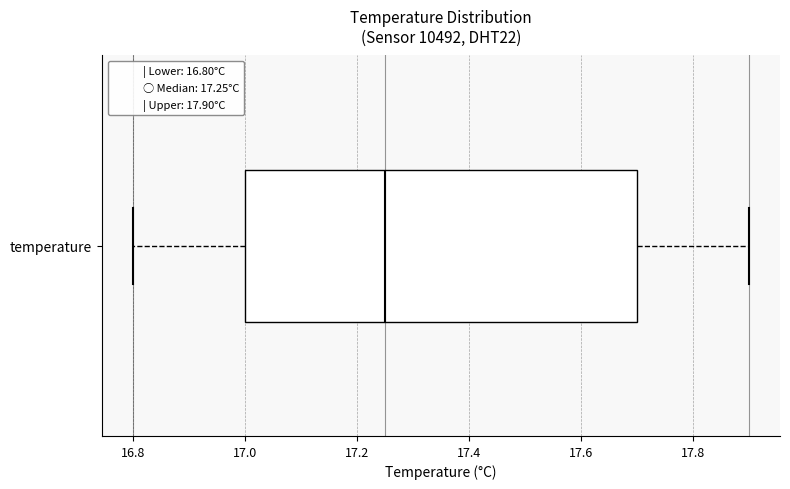

Where does the median line of the box for temperature sit on the x-axis? The values are not printed on the chart, so give them approximately, as read against the axis.

17.26